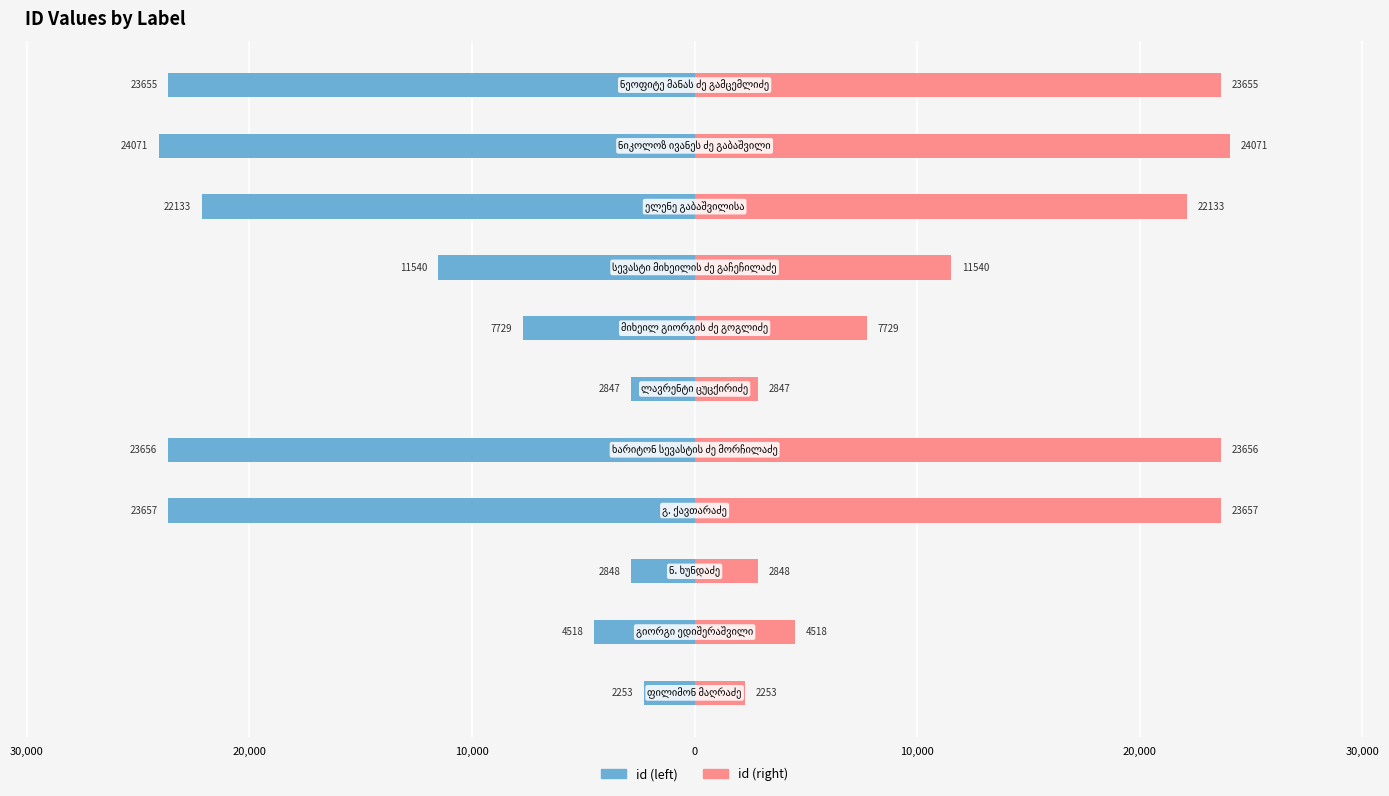

How many data points in id (left) are above -11540?

5